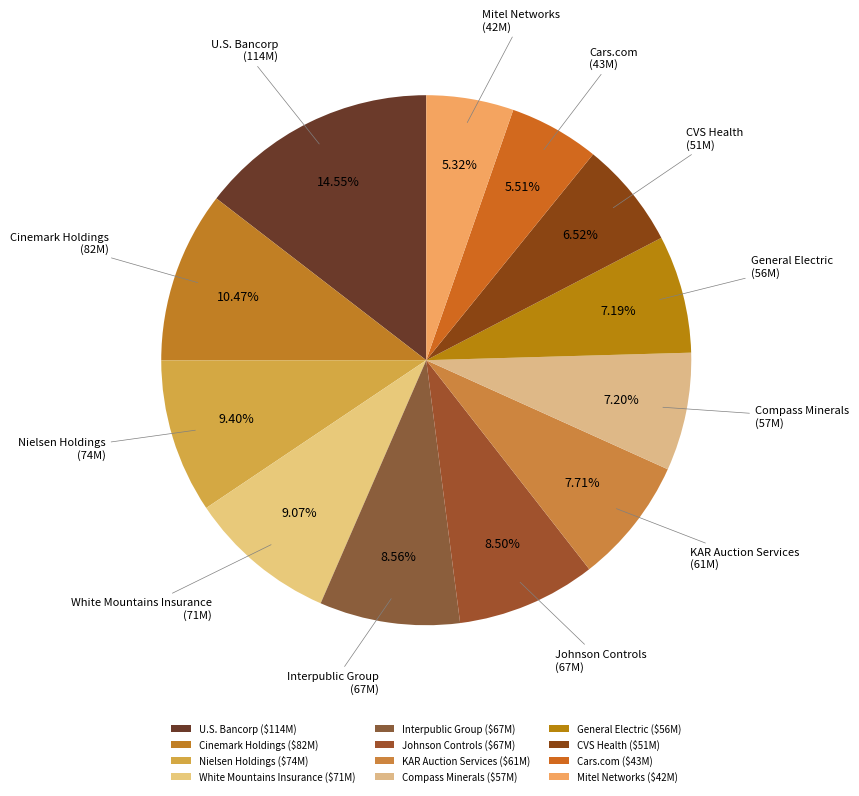

Between U.S. Bancorp and CVS Health, which is larger?

U.S. Bancorp